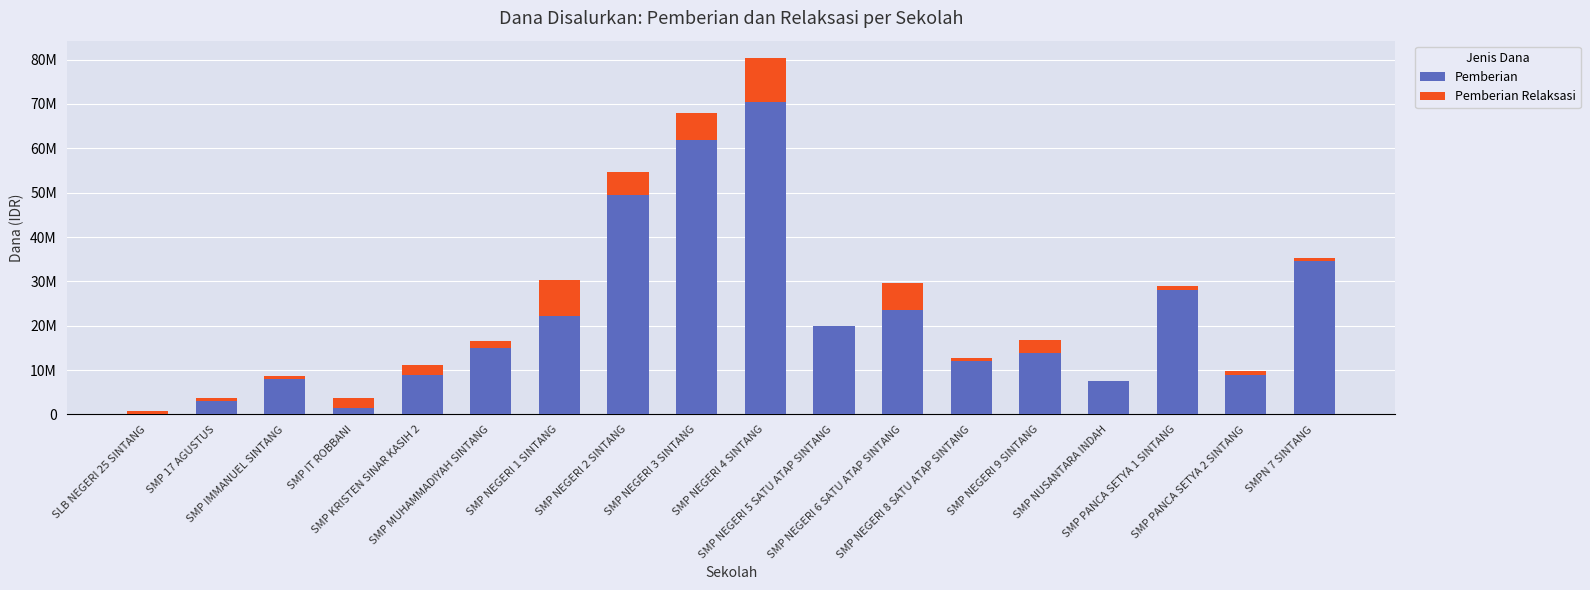

What are all the series names shown in the legend?

Pemberian, Pemberian Relaksasi